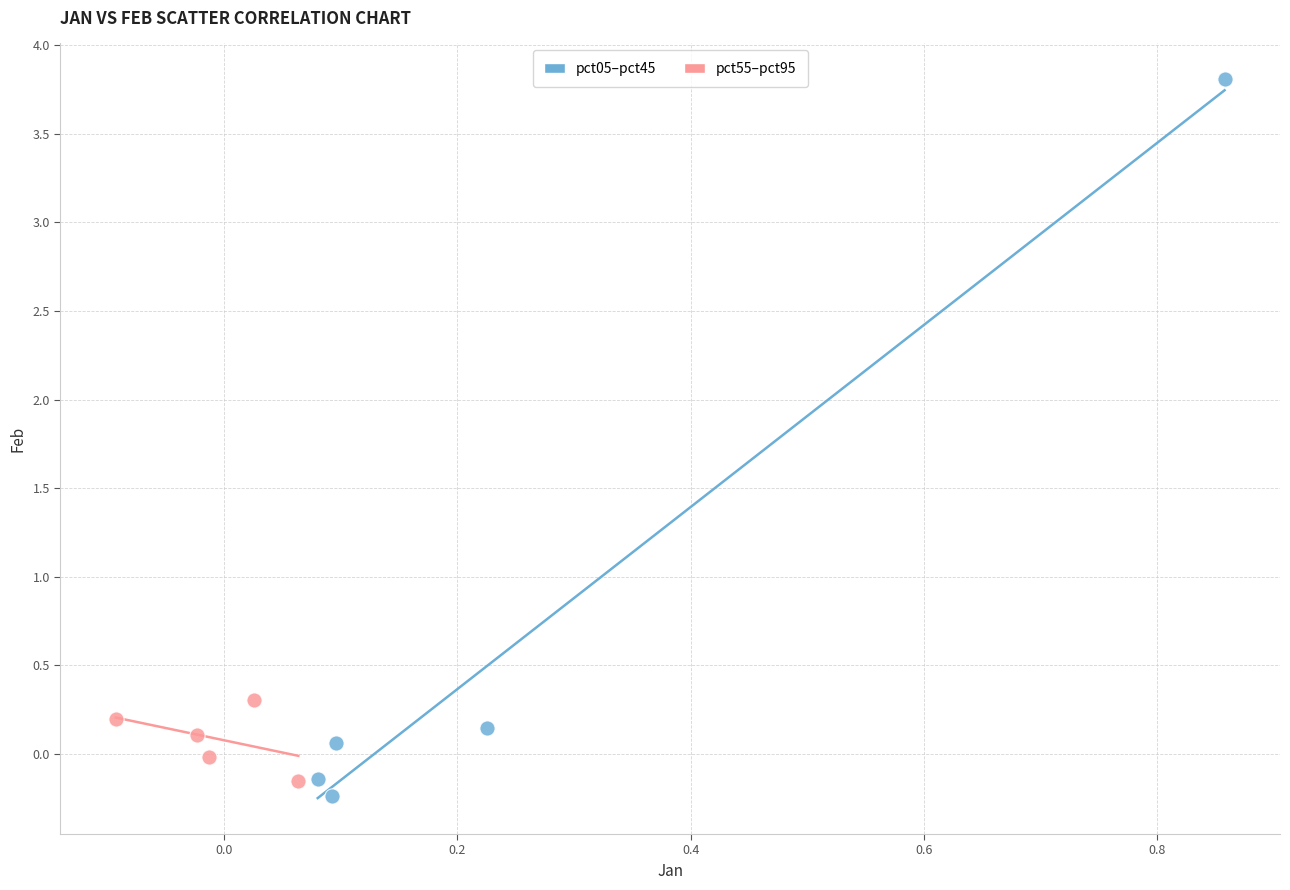

Which series reaches the maximum Y coordinate?

pct05–pct45